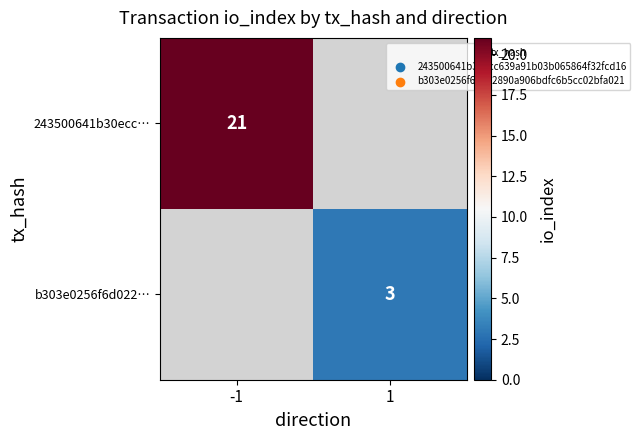

Is the value of b303e0256f6d022… at 1 greater than the value of 243500641b30ecc… at -1?

No